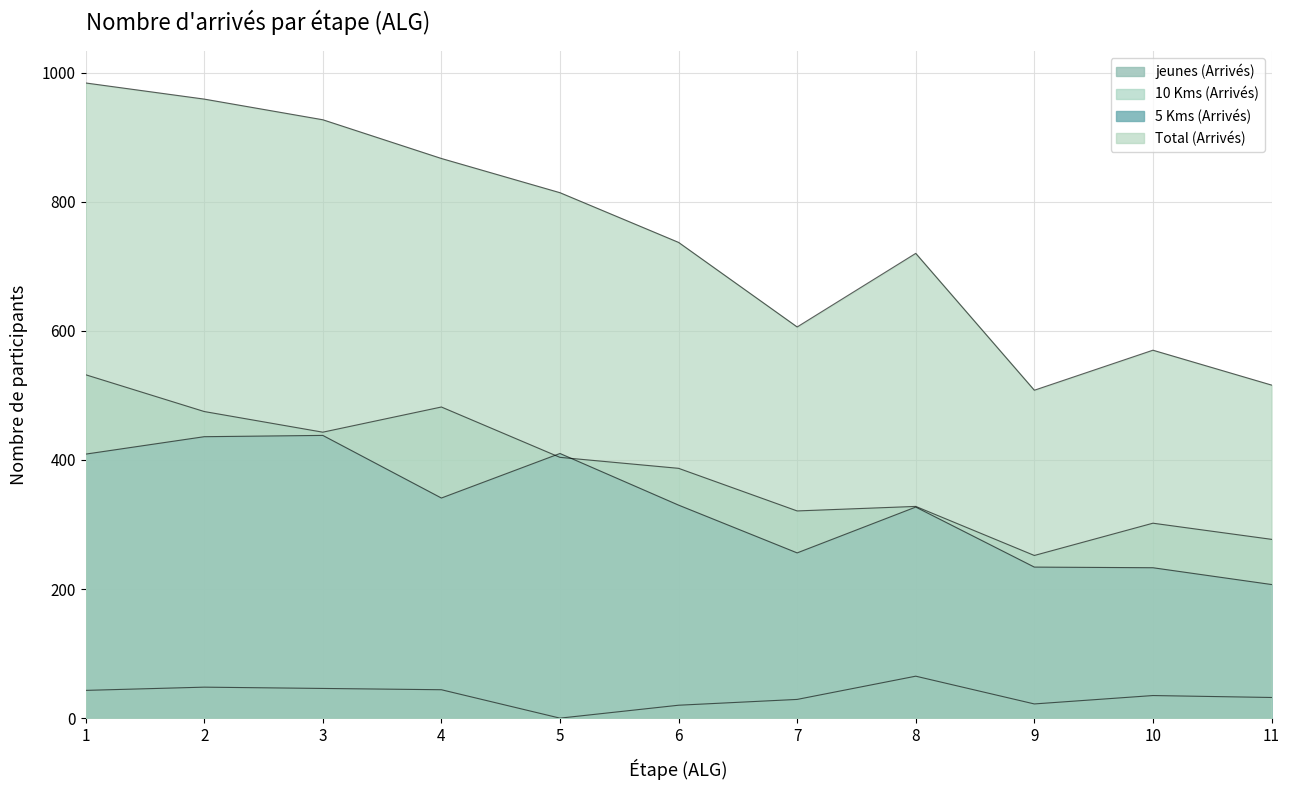

What is the difference between the Total (Arrivés) values at 5 and 8?

94